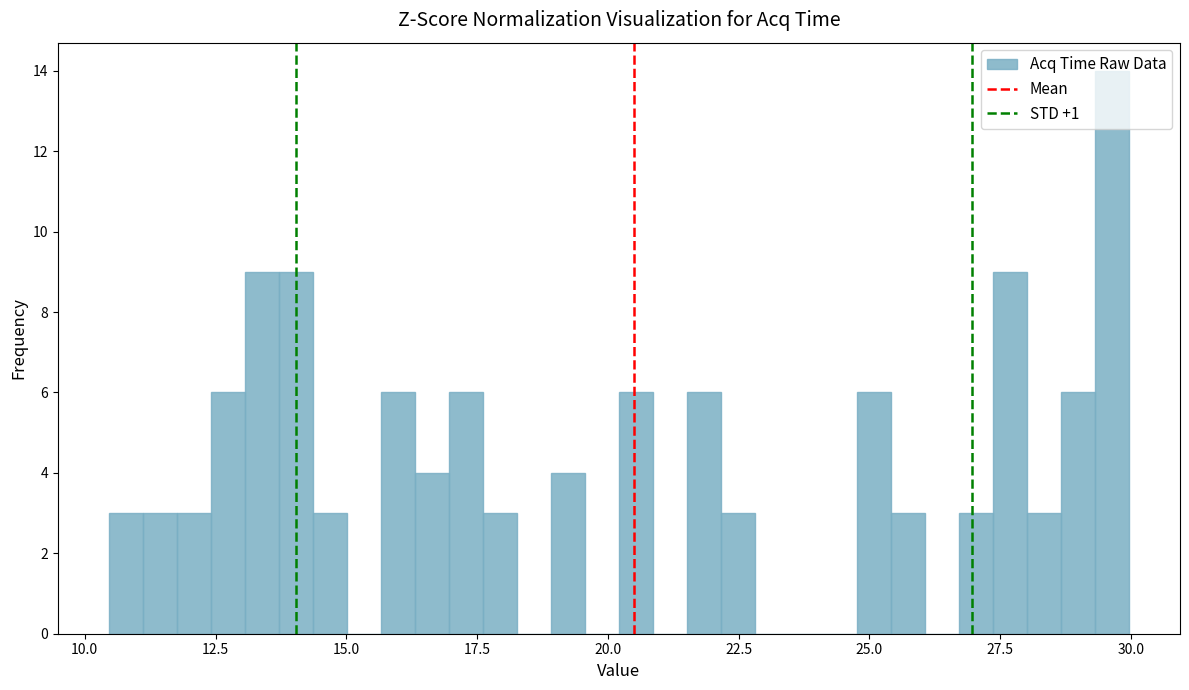

Around what value on the x-axis is the tallest bar? Give the approximate position of its centre, as read against the axis.

29.5